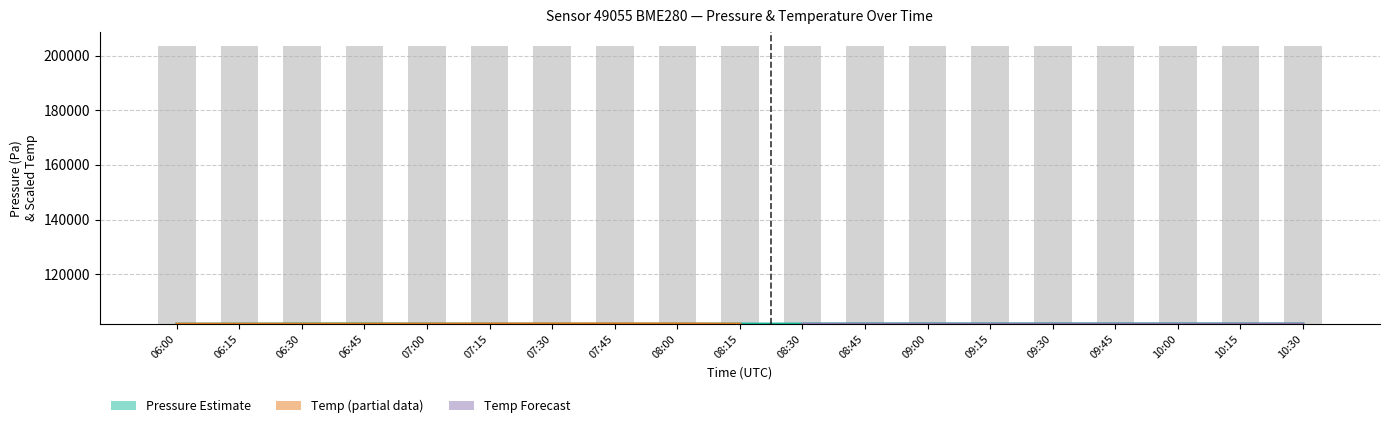

What is the average value?

101774.5